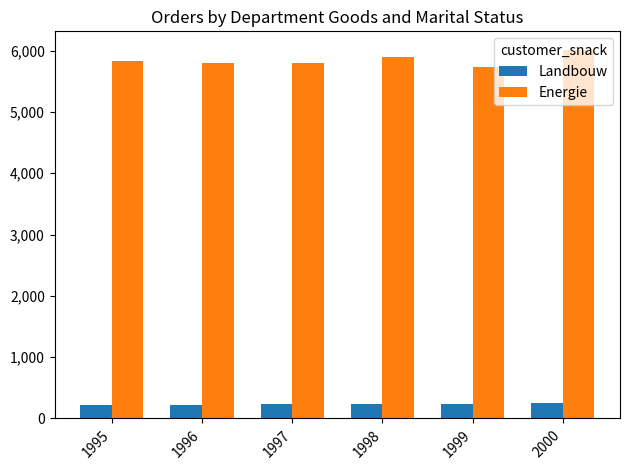

List the series in order of their peak value, highest first.

Energie, Landbouw